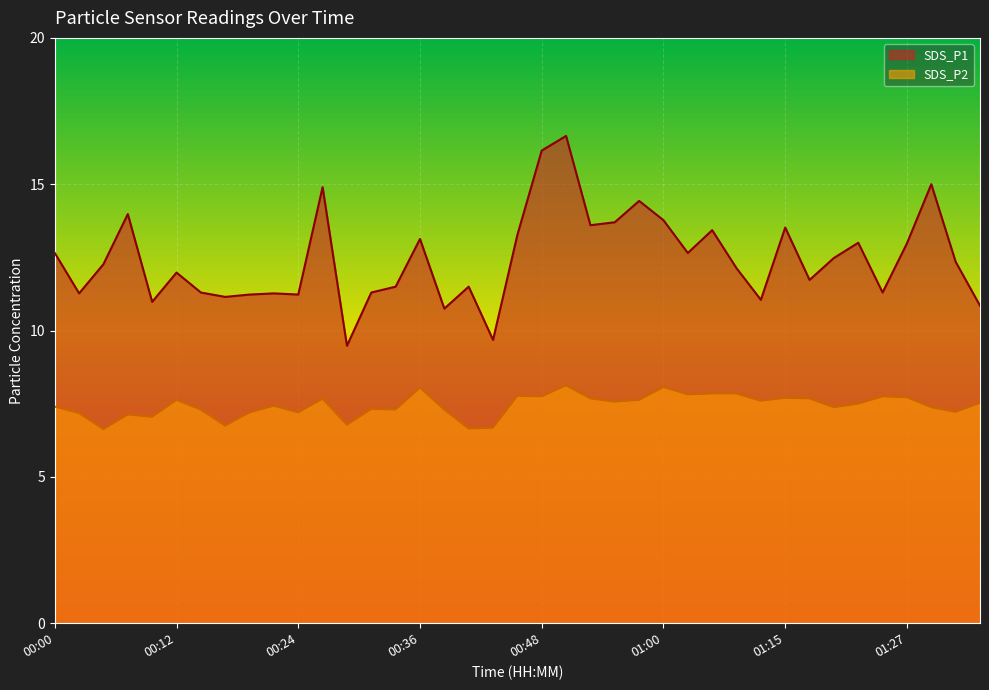

What is the label of the 32nd point from the left?

01:18